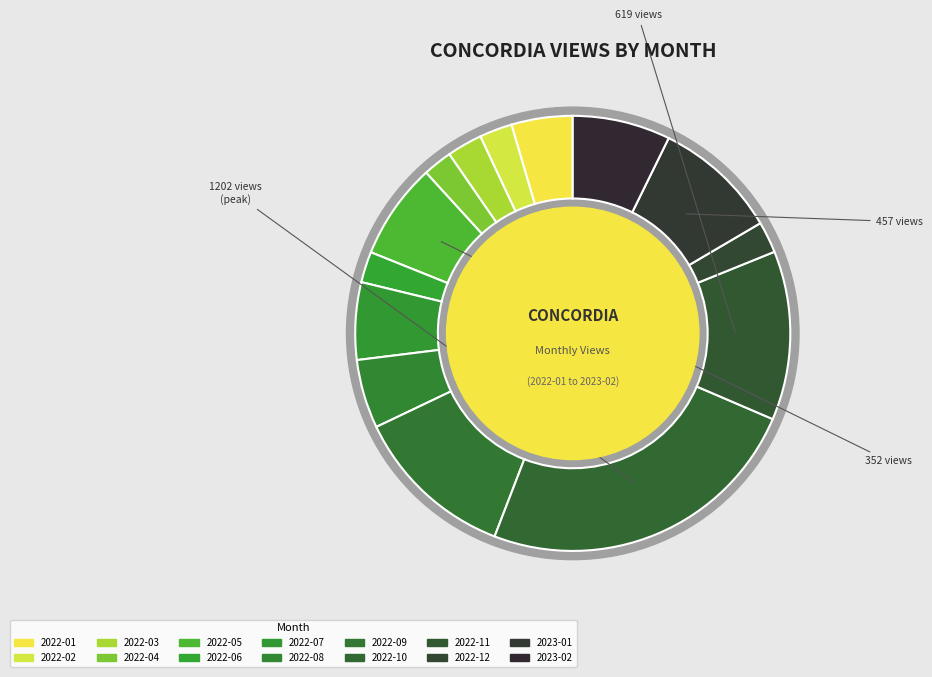

Is there a majority slice in this chart?

No